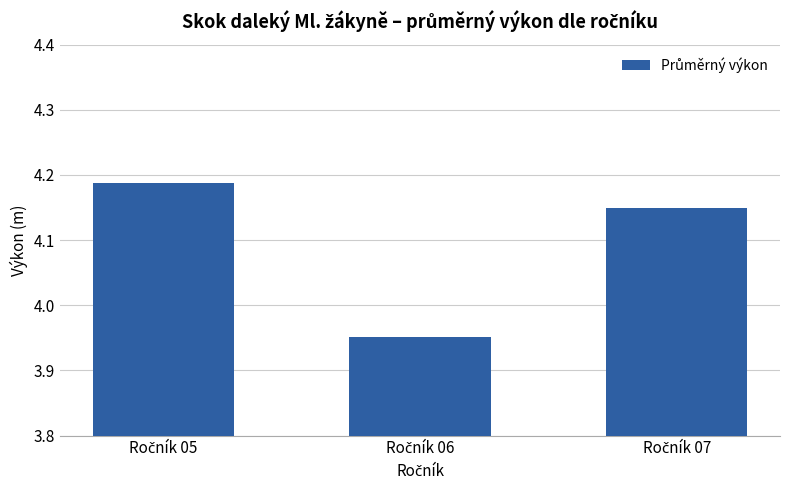

How many data points are less than 4?

1